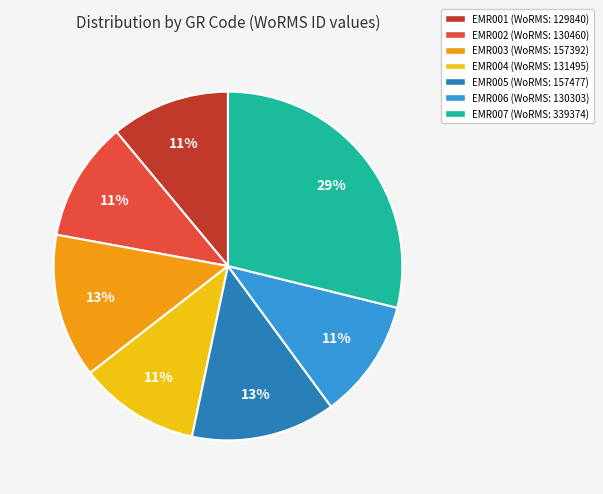

Is it true that EMR002 is 11% of the pie?

True